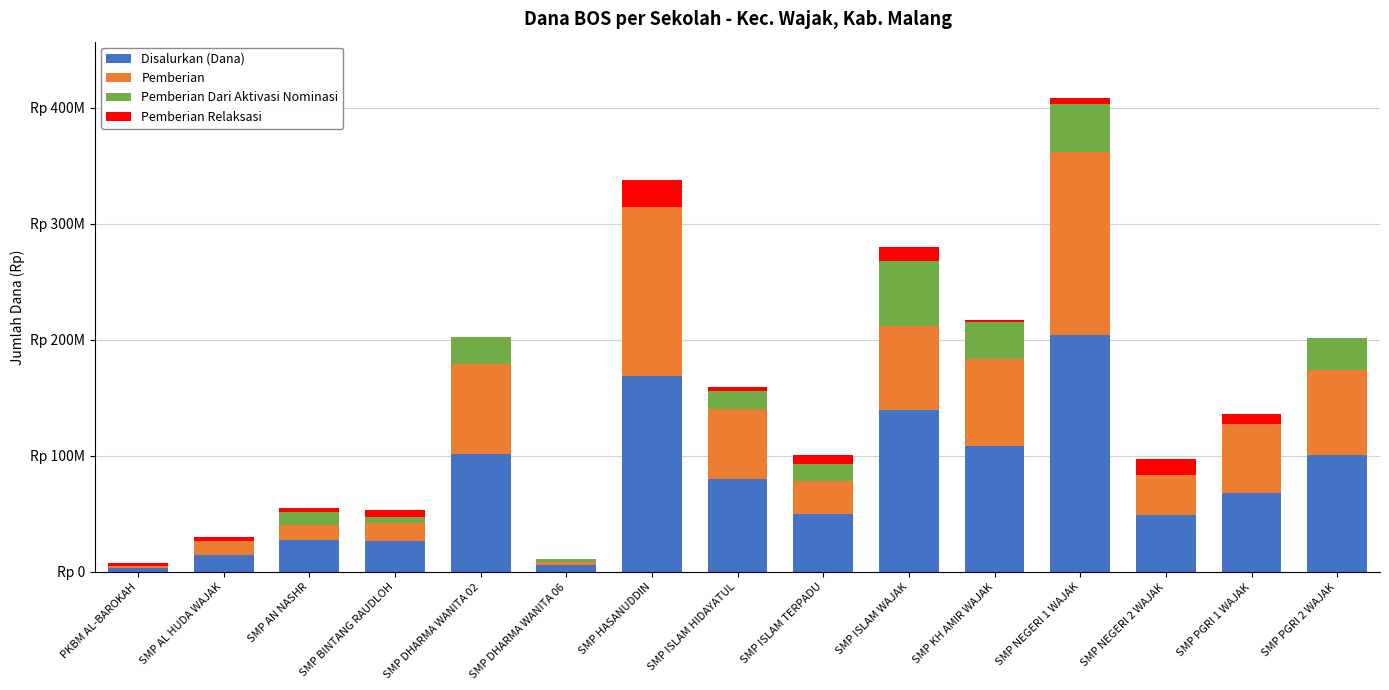

Are the bars horizontal?

No